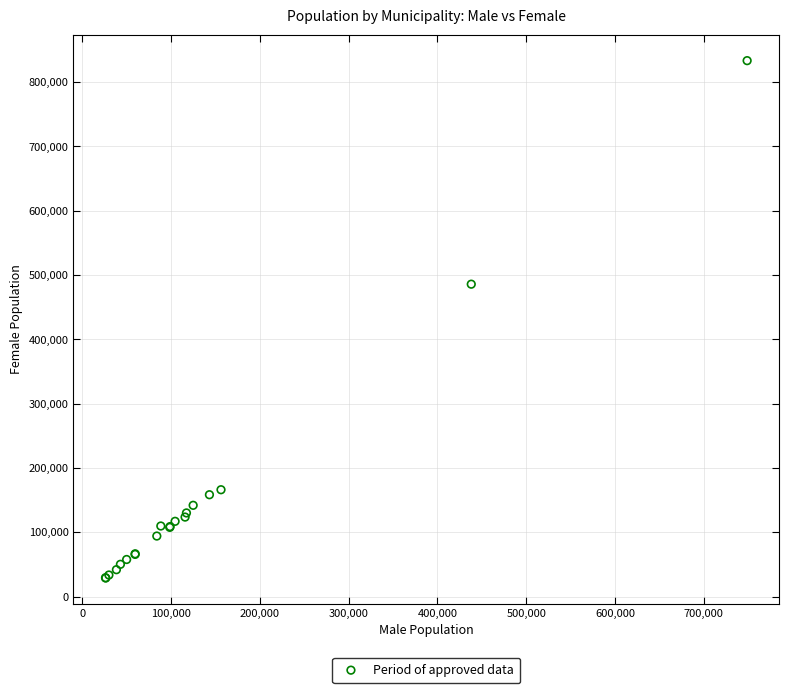

What Y value in the scatter plot is closest to 431150?

485821